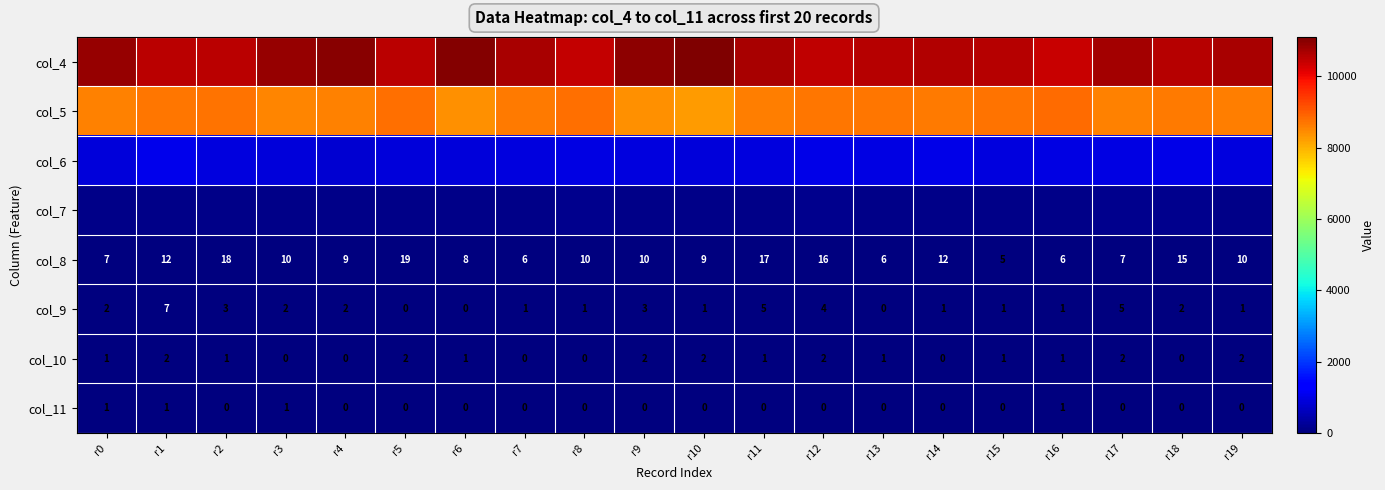

What is the greatest value displayed?

11106